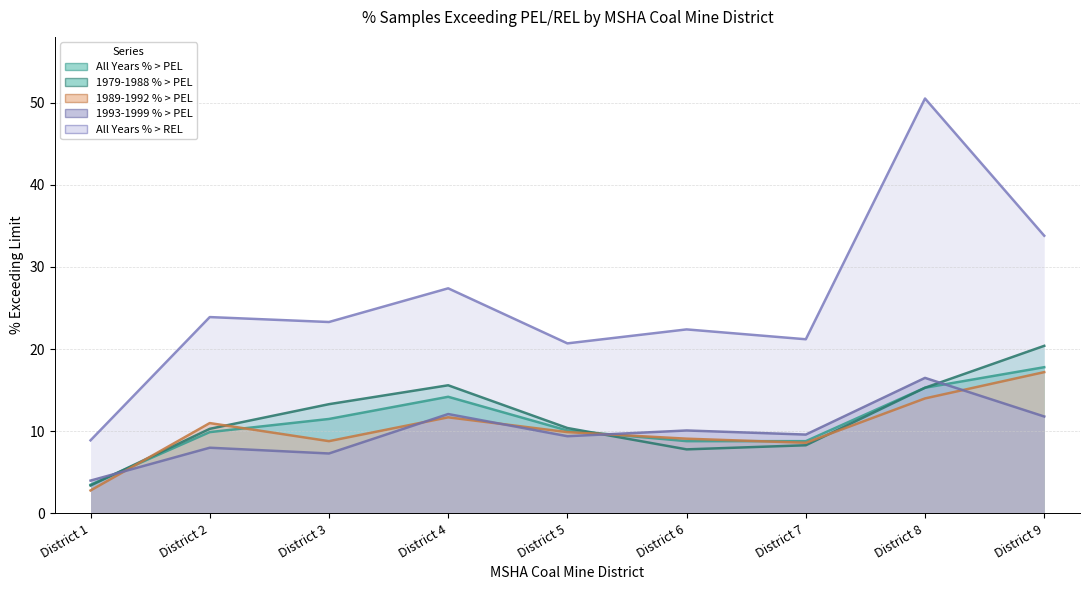

Which category has the highest value across all series?

District 8